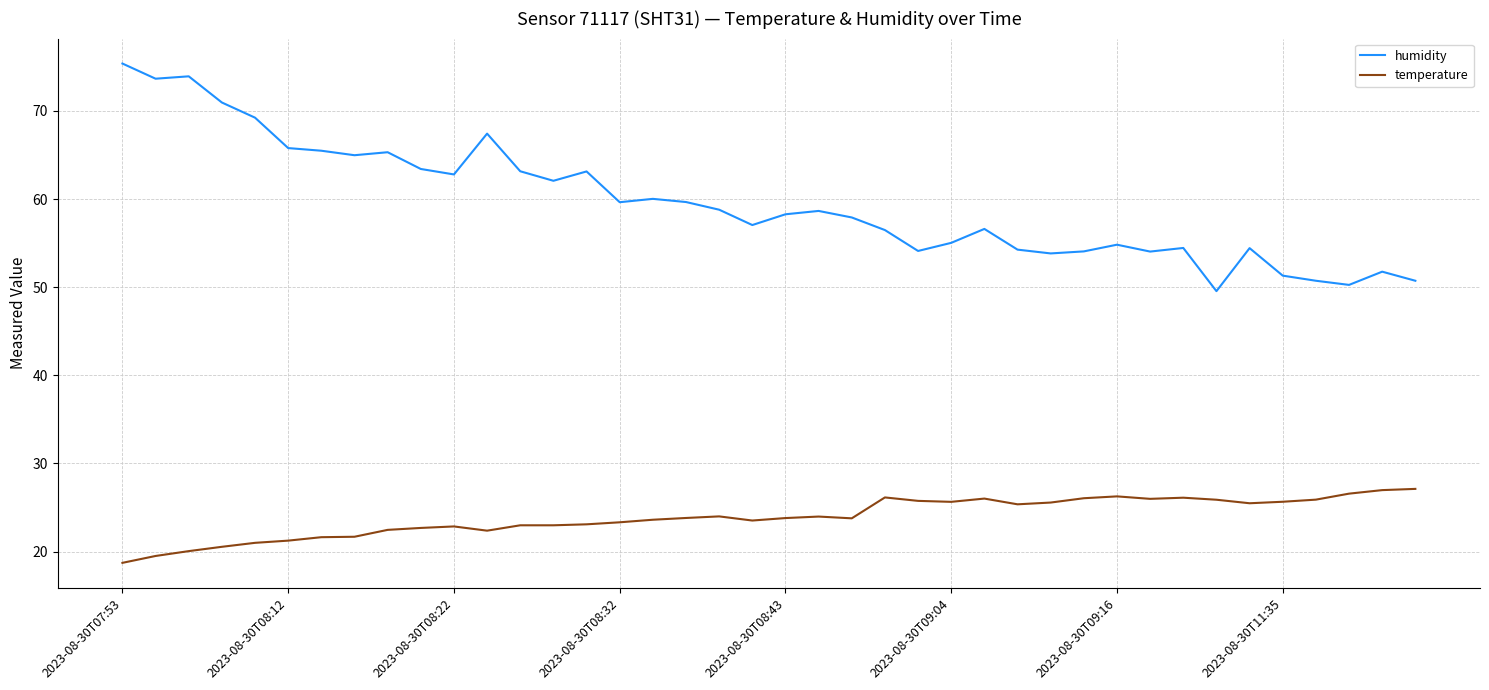

Which series has the largest range (max minus min)?

humidity